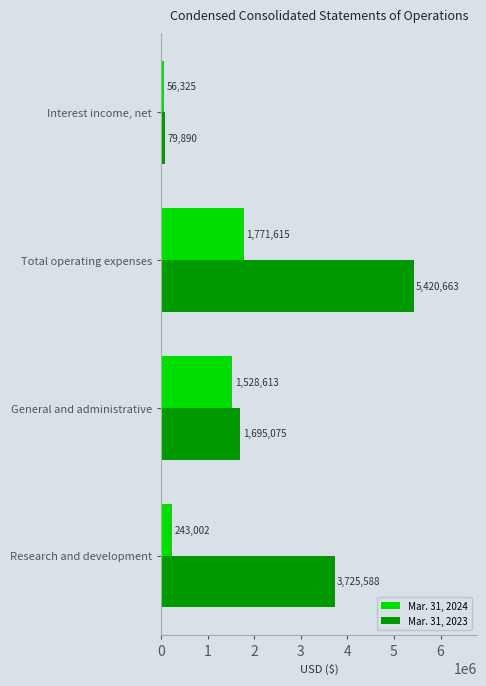

What value does the Mar. 31, 2023 series have at General and administrative, to the nearest 10?

1695080